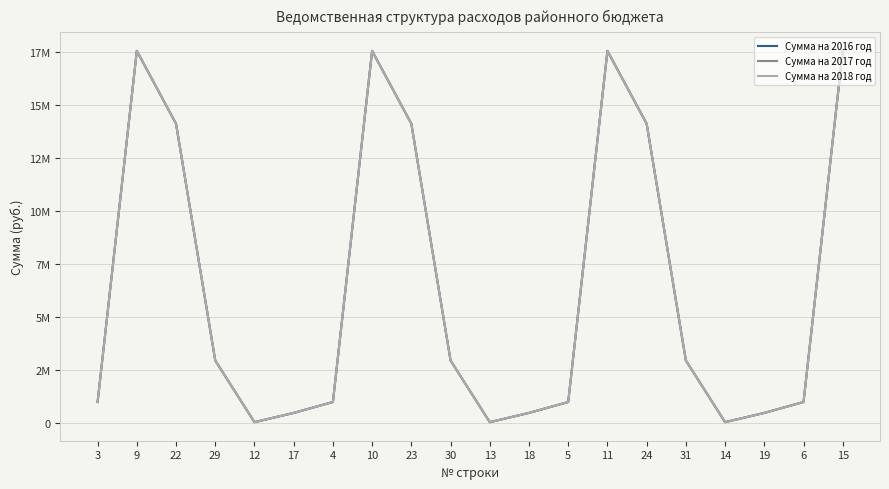

What is the minimum value shown in the chart?

31100